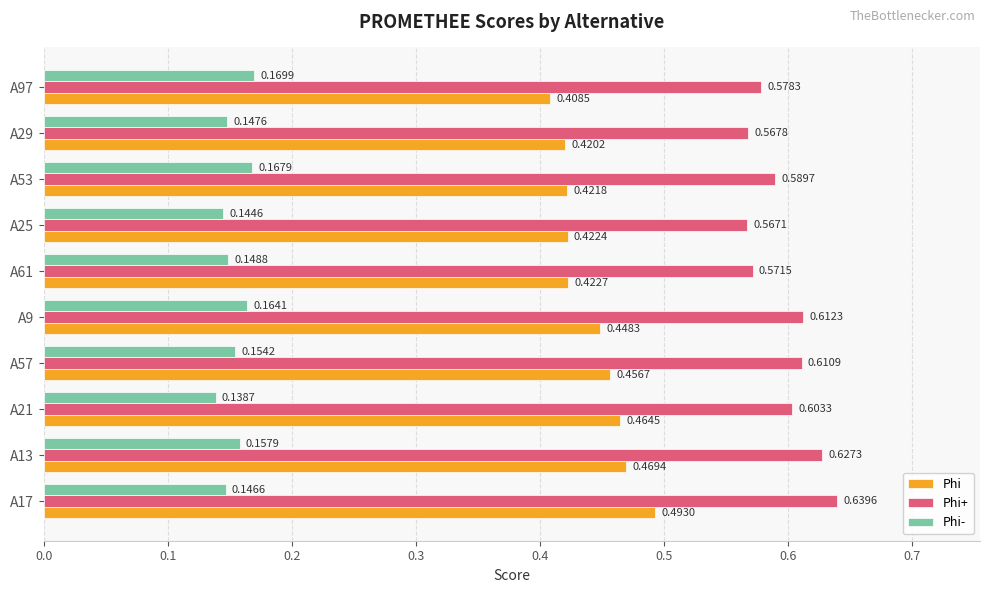

At which label does Phi+ reach its minimum?

A25